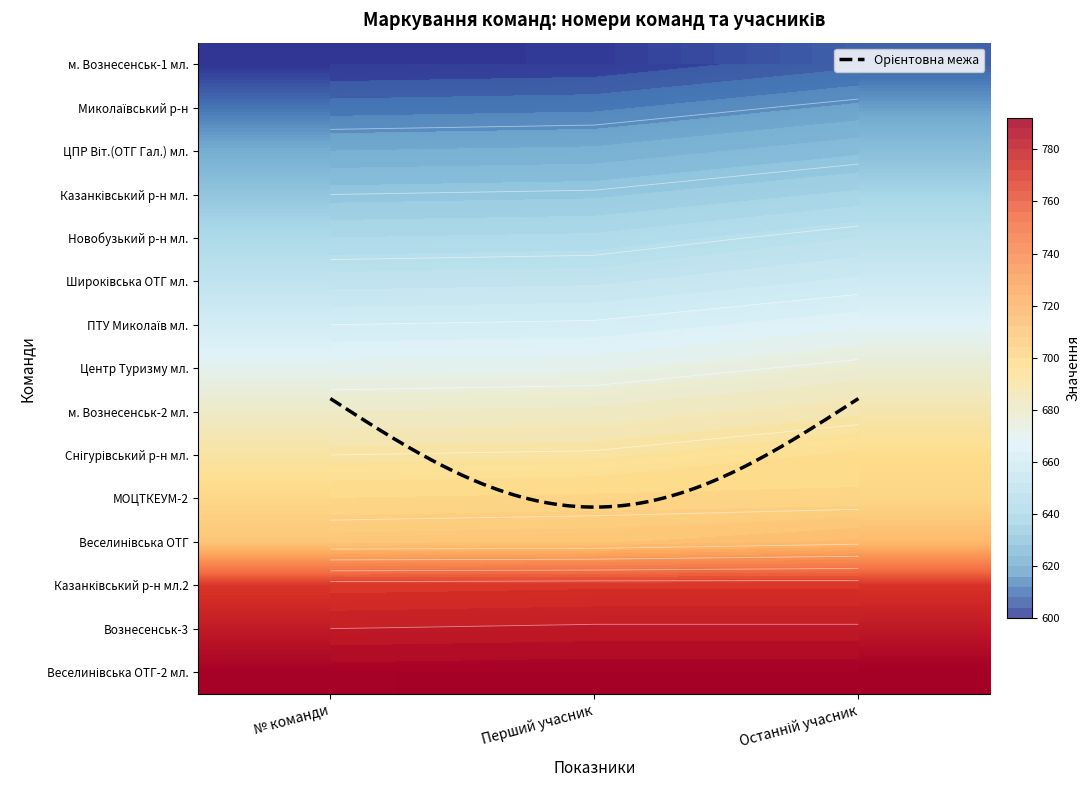

How many Веселинівська ОТГ-2 мл. values are between 790 and 791?

3